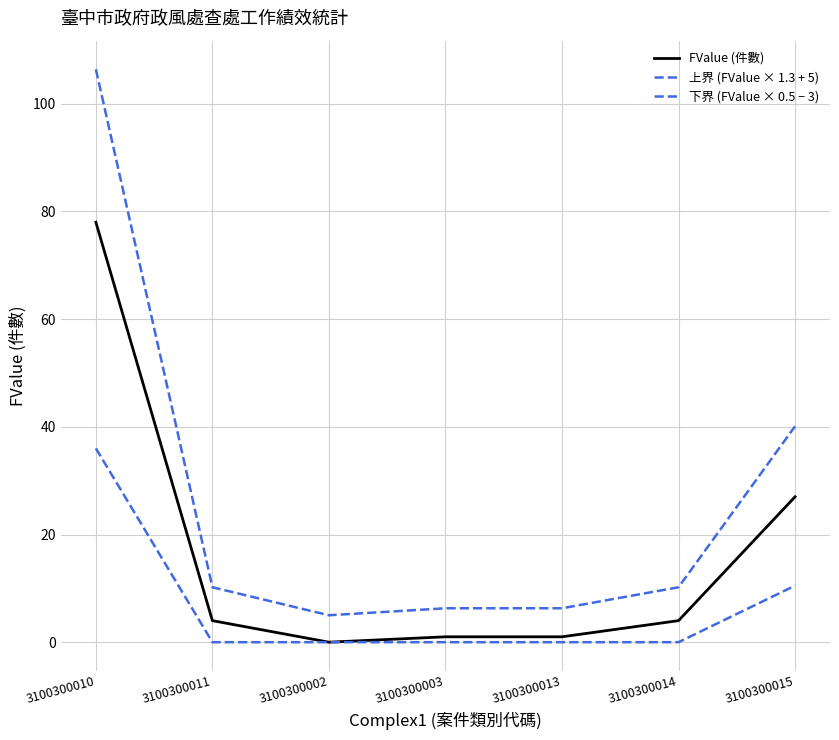

At which category does the chart reach its peak across all series?

3100300010